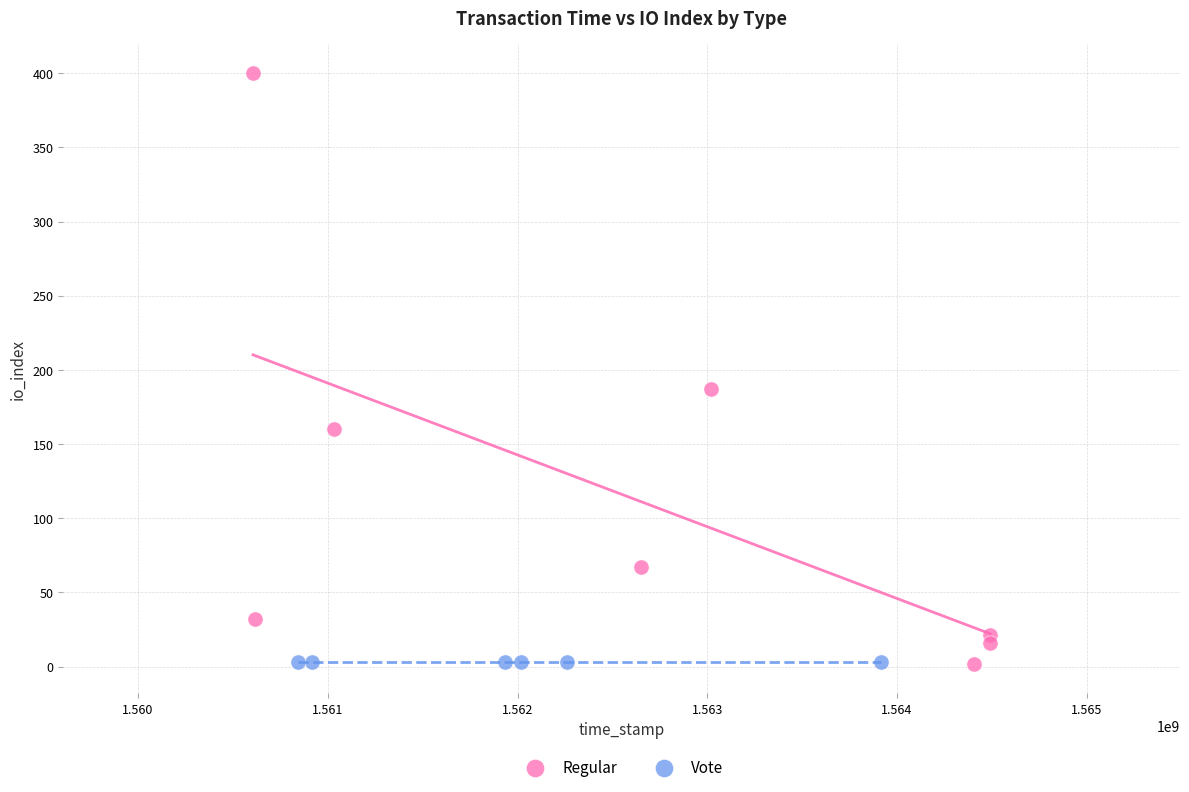

Which series contains the highest Y value?

Regular